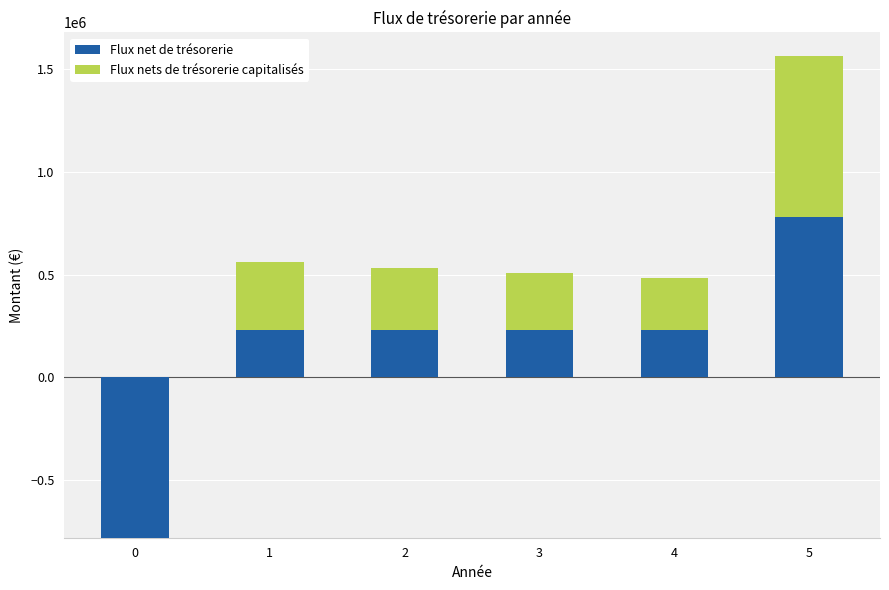

At which label does Flux net de trésorerie first exceed 231860?

5